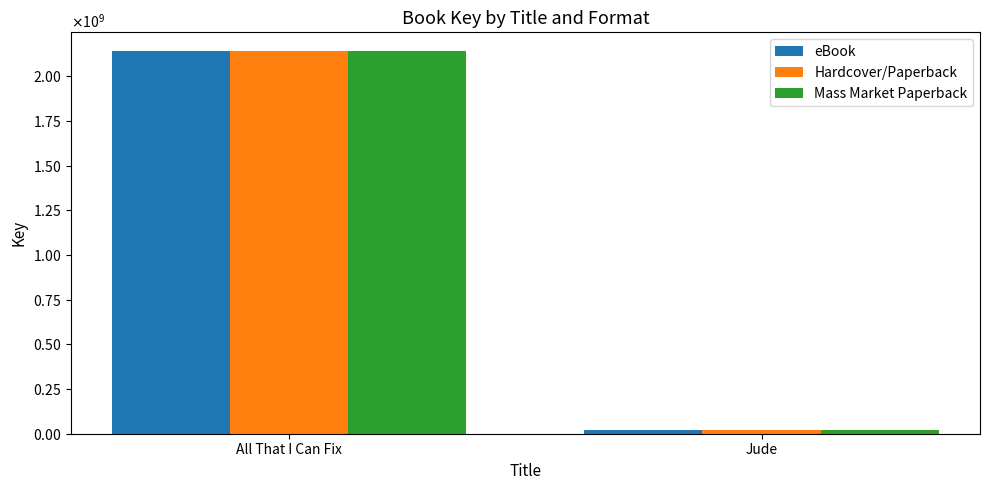

What is the lowest value of the Mass Market Paperback series?

20713833